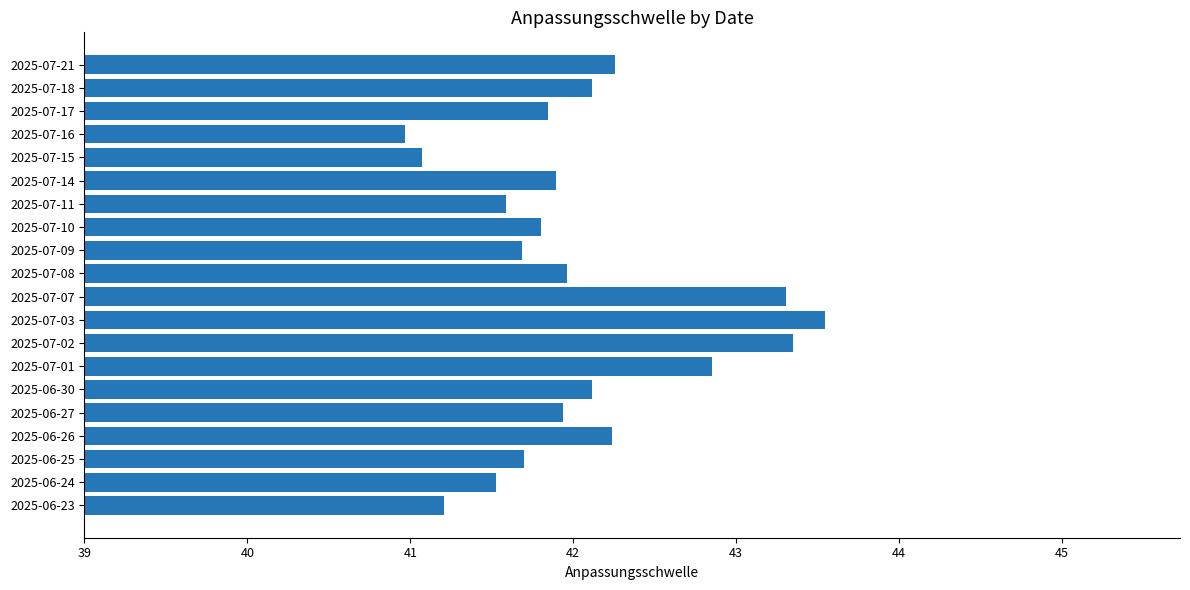

What is the smallest value displayed?

41.0